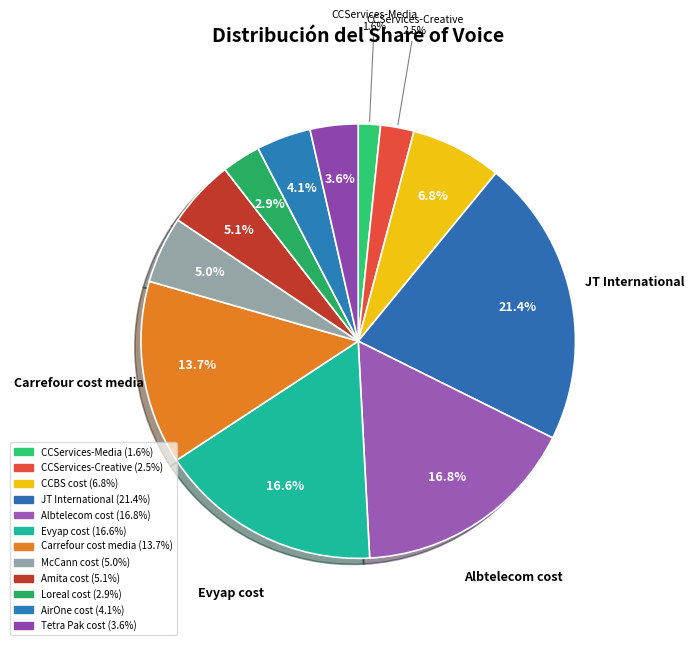

How many slices are in this pie chart?

12